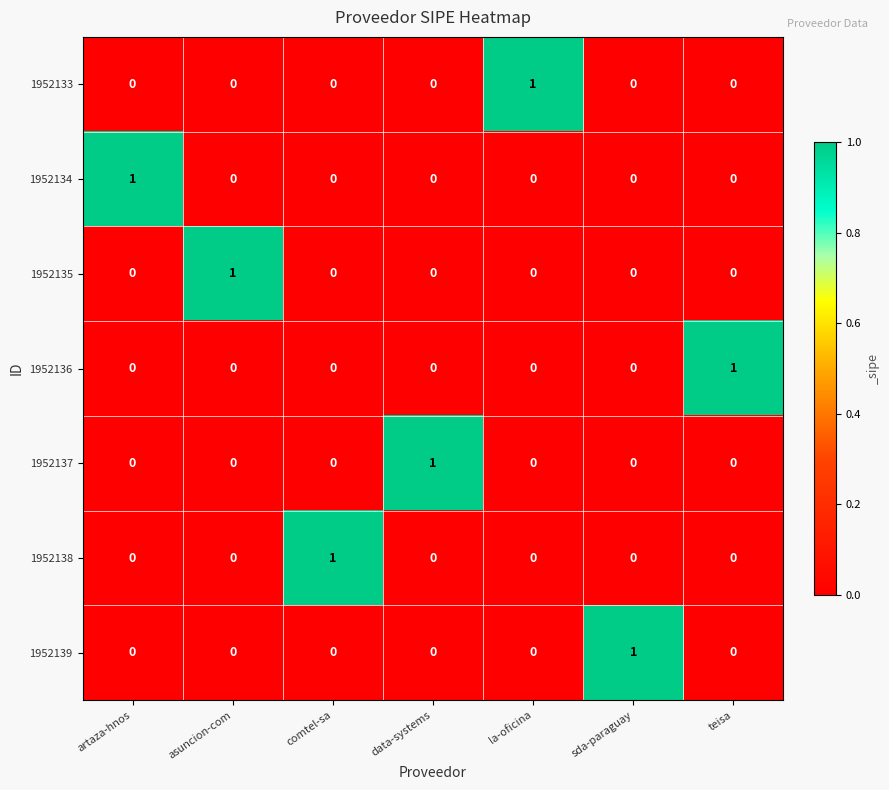

How many 1952134 values are between 0 and 1?

7